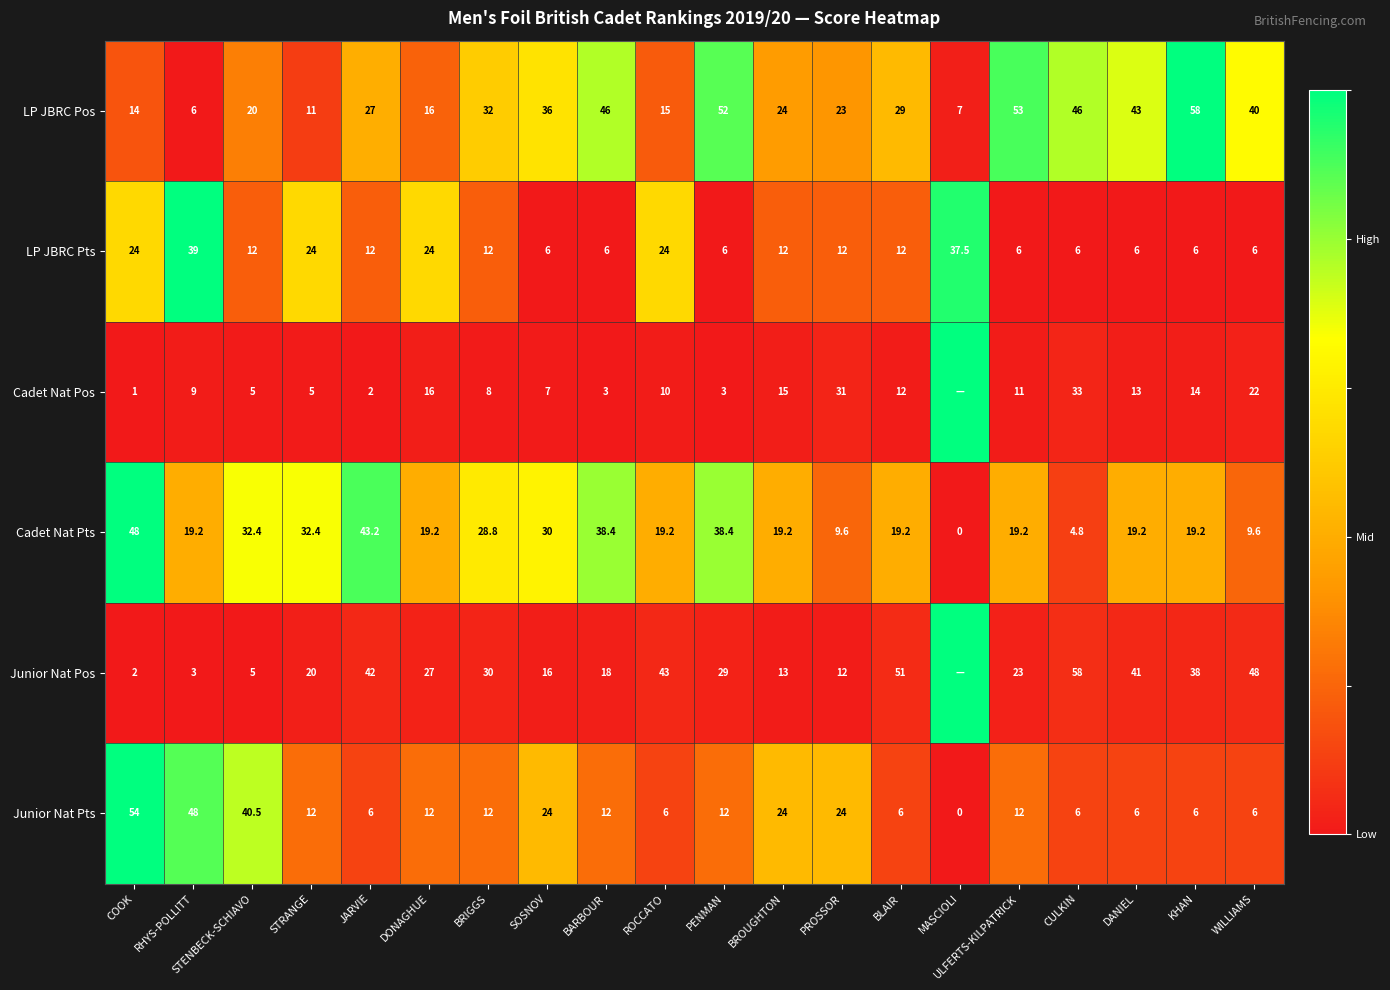

What is the total value across all series at STENBECK-SCHIAVO?

114.9